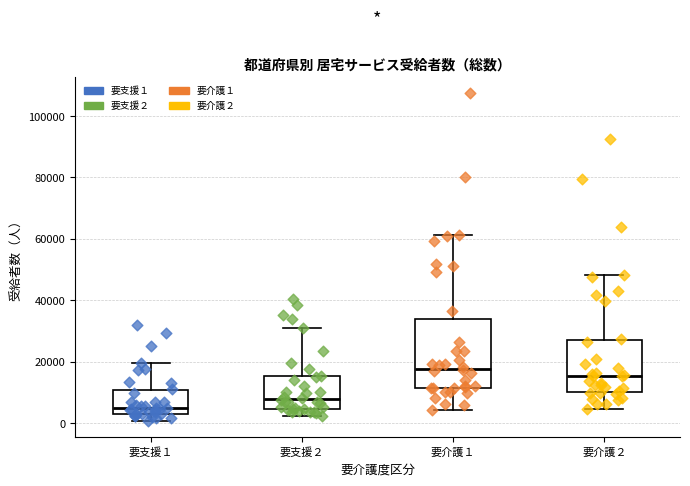

Reading left to right, read every box against the y-axis: the position of its median line, the range the box covers, and the ends of its whiskers. The values are not printed on the chart, so give them approximately, as read against the axis.

要支援１: median 6000, box 4000 to 10000, whiskers 0 to 20000
要支援２: median 8000, box 4000 to 16000, whiskers 2000 to 32000
要介護１: median 18000, box 12000 to 34000, whiskers 4000 to 62000
要介護２: median 16000, box 10000 to 28000, whiskers 4000 to 48000